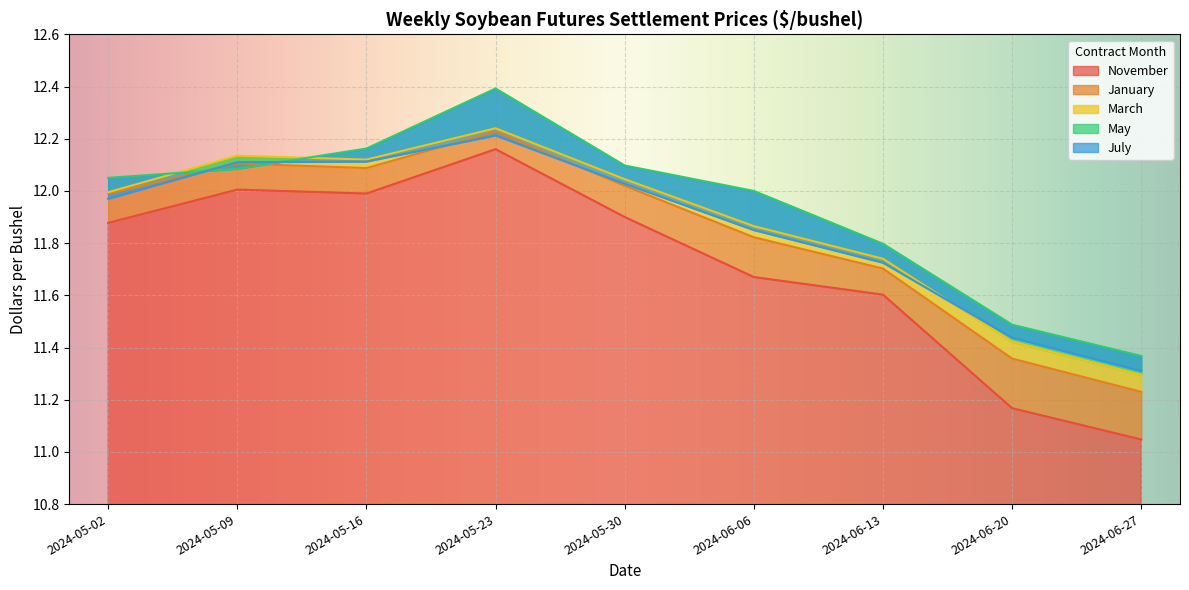

How many distinct data groups are displayed?

5